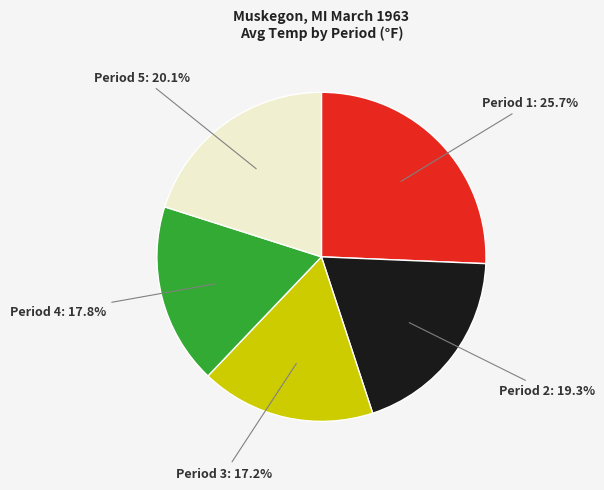

Does any single category account for the majority?

No